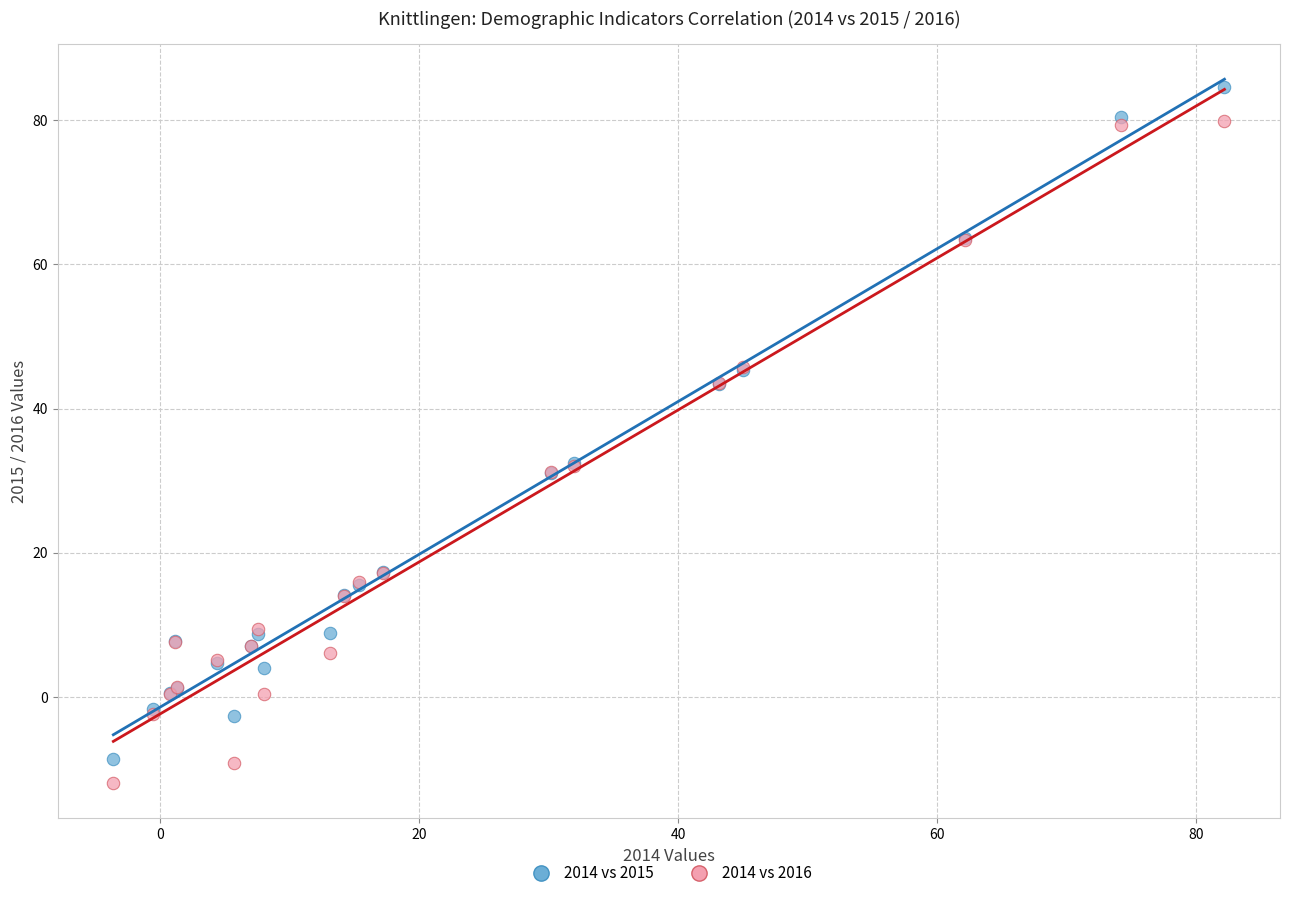

What is the X range (max minus min) for the scatter plot?

85.8